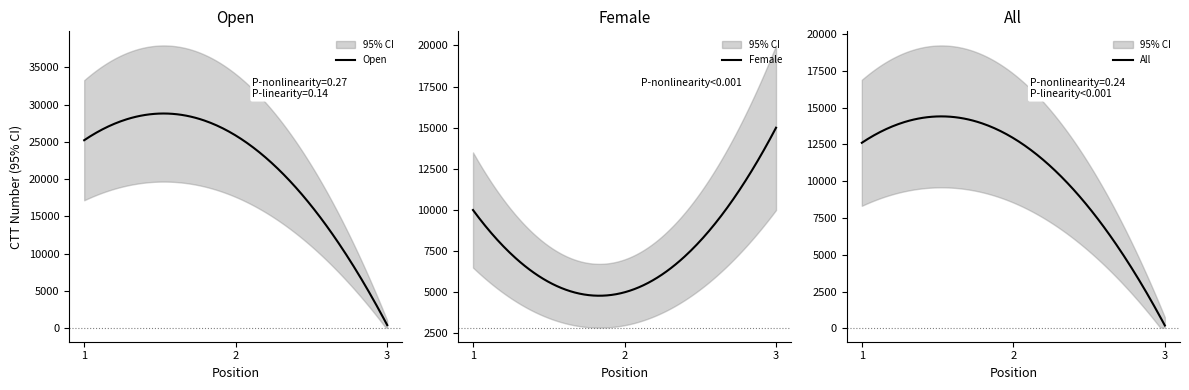

True or false: number has a value of 2 at 3.

False